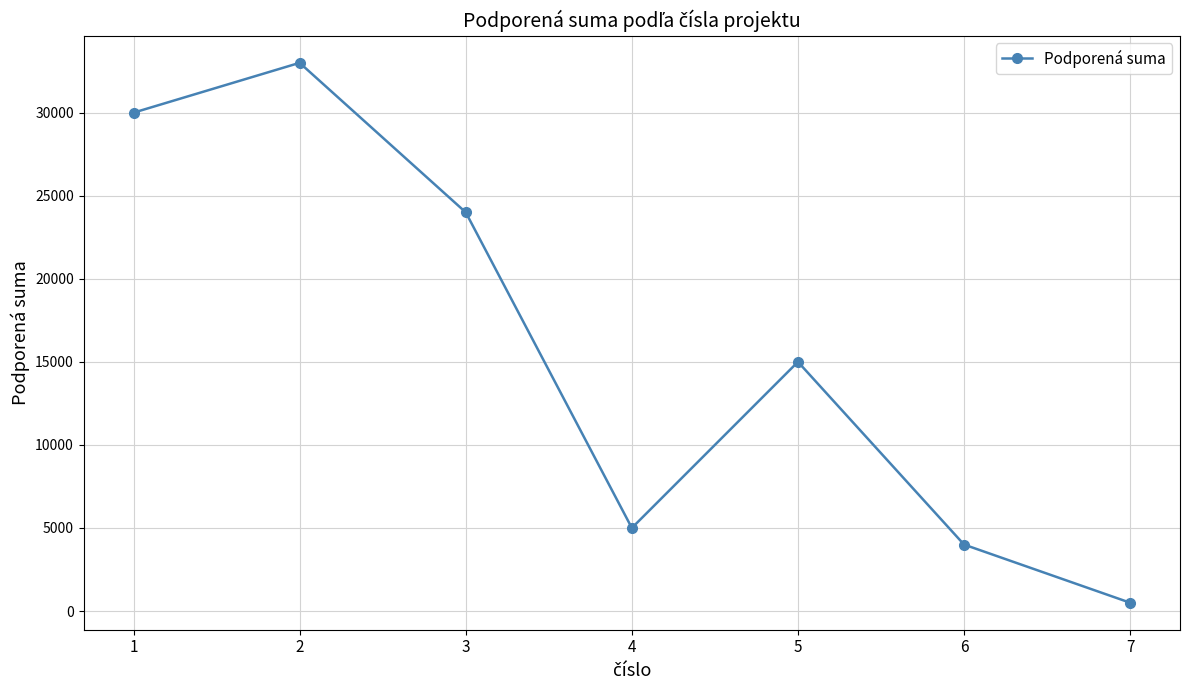

Rank the categories by value from highest to lowest.

2, 1, 3, 5, 4, 6, 7